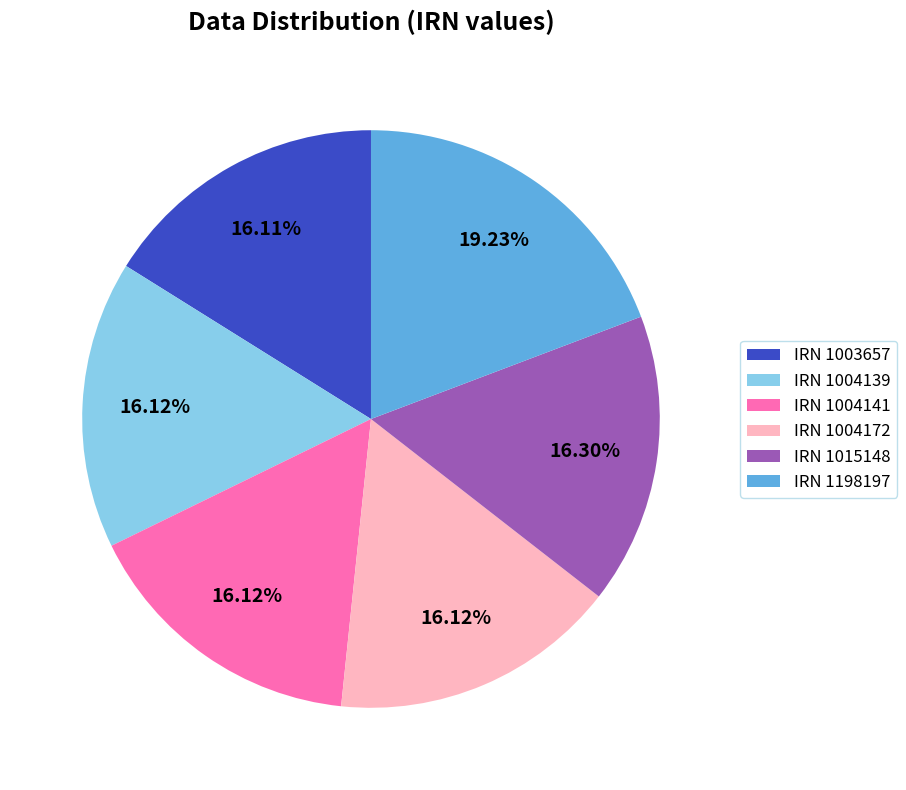

Which has a higher value, IRN 1198197 or IRN 1003657?

IRN 1198197